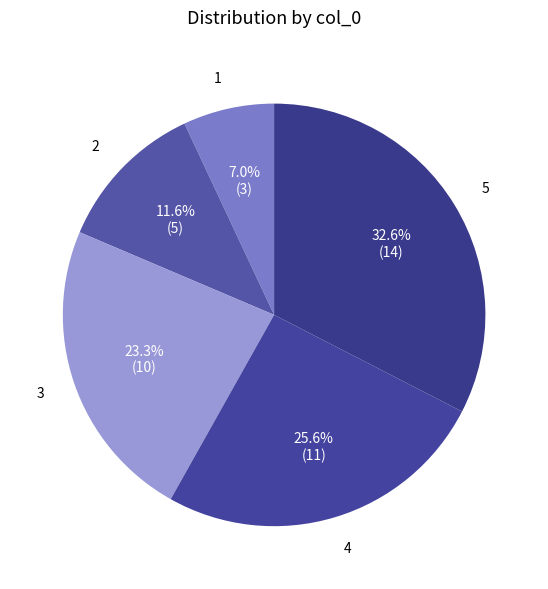

How many slices are in this pie chart?

5